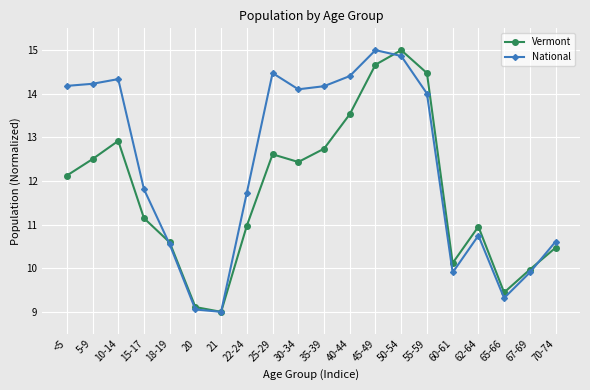

What is the difference between the highest and lowest values at 10-14?

1.4